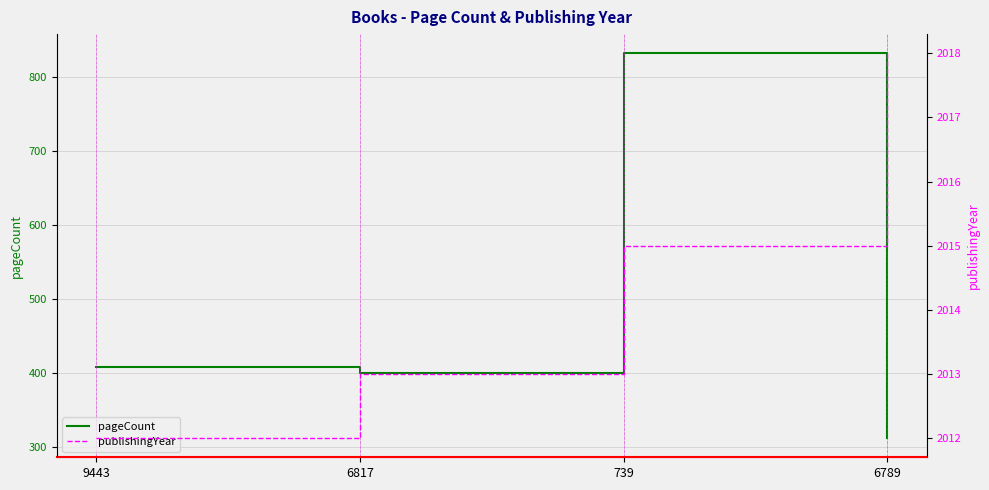

Rank the series by their maximum value, from highest to lowest.

publishingYear, pageCount